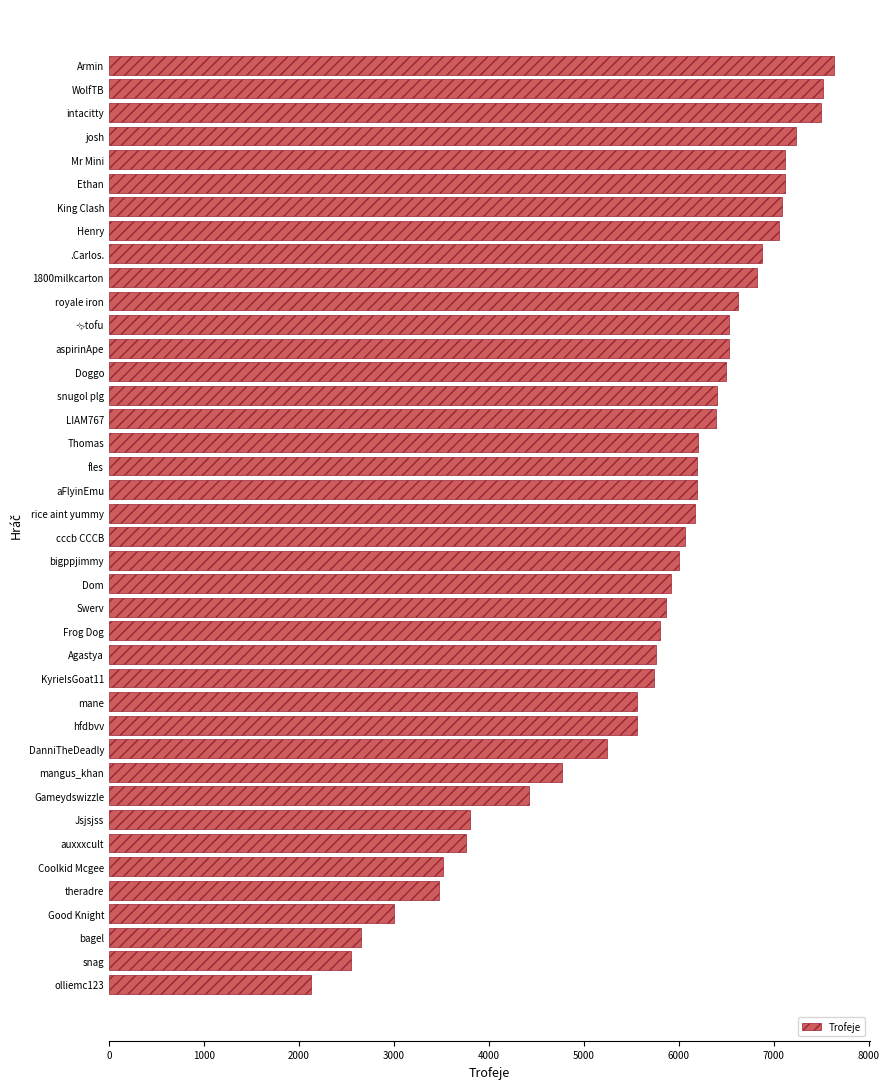

What is the label of the 7th bar from the bottom?

auxxxcult